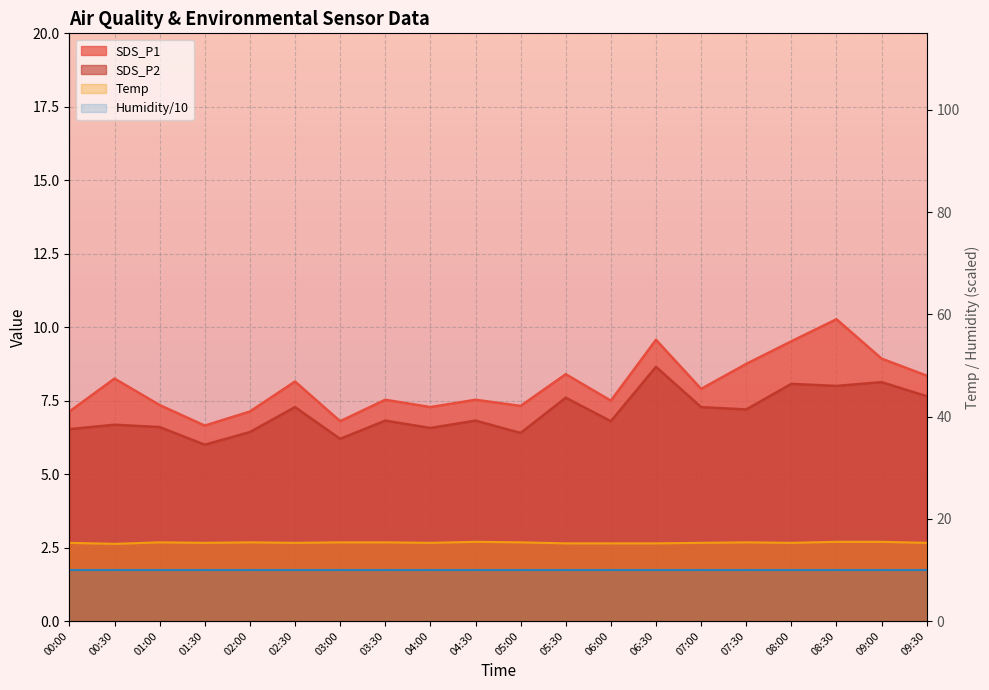

At which label does Temp reach its minimum?

00:30